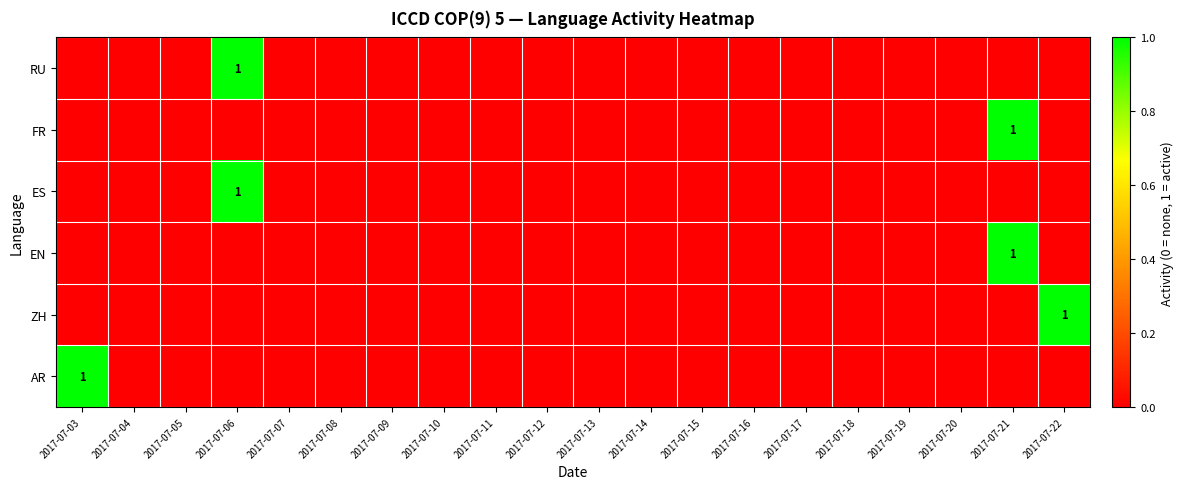

What is the maximum value for ES?

1